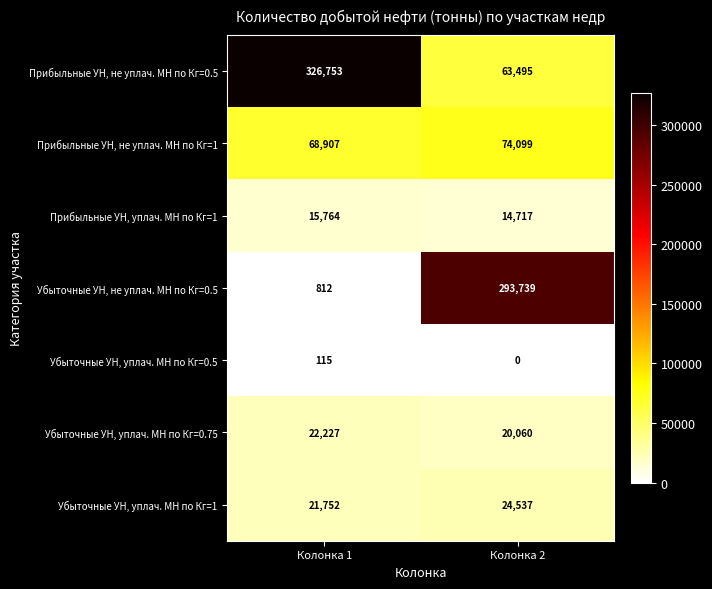

Reading left to right, extract all data points from this chart.

Прибыльные УН, не уплач. МН по Кг=0.5: Колонка 1=326753	Колонка 2=63495
Прибыльные УН, не уплач. МН по Кг=1: Колонка 1=68907	Колонка 2=74099
Прибыльные УН, уплач. МН по Кг=1: Колонка 1=15764	Колонка 2=14717
Убыточные УН, не уплач. МН по Кг=0.5: Колонка 1=812	Колонка 2=293739
Убыточные УН, уплач. МН по Кг=0.5: Колонка 1=115	Колонка 2=0
Убыточные УН, уплач. МН по Кг=0.75: Колонка 1=22227	Колонка 2=20060
Убыточные УН, уплач. МН по Кг=1: Колонка 1=21752	Колонка 2=24537